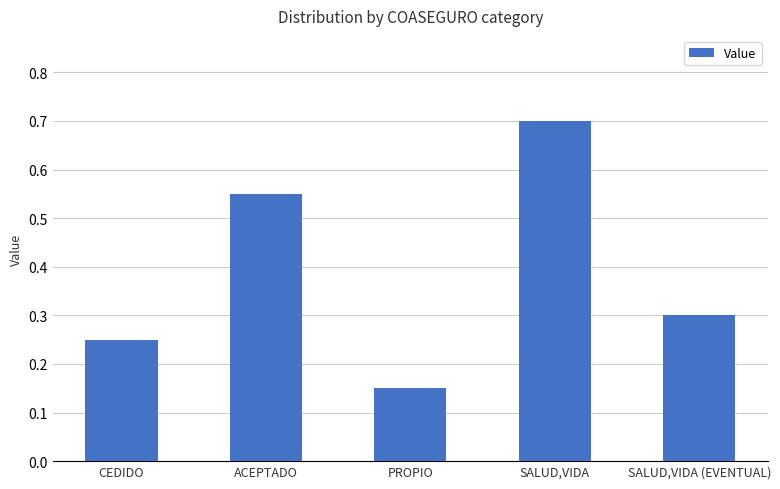

Which has a higher value, PROPIO or CEDIDO?

CEDIDO